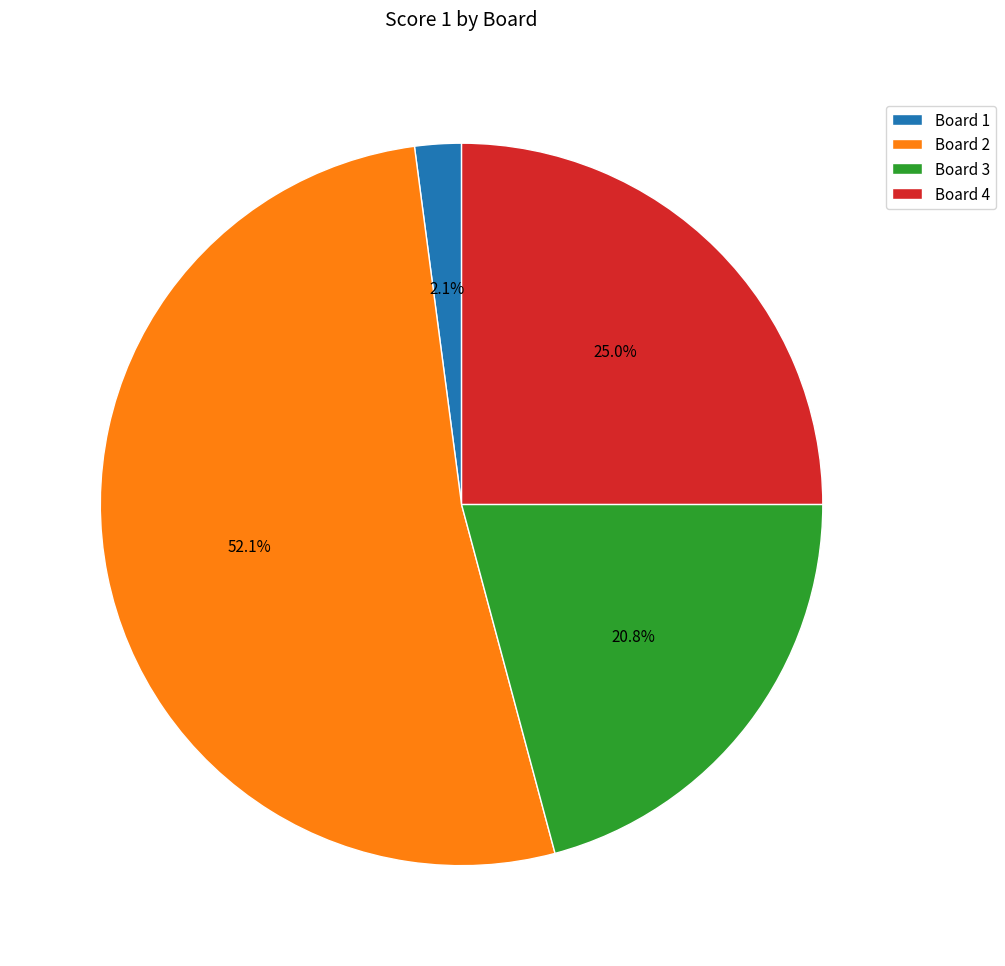

To the nearest percent, what is the average slice percentage?

25%